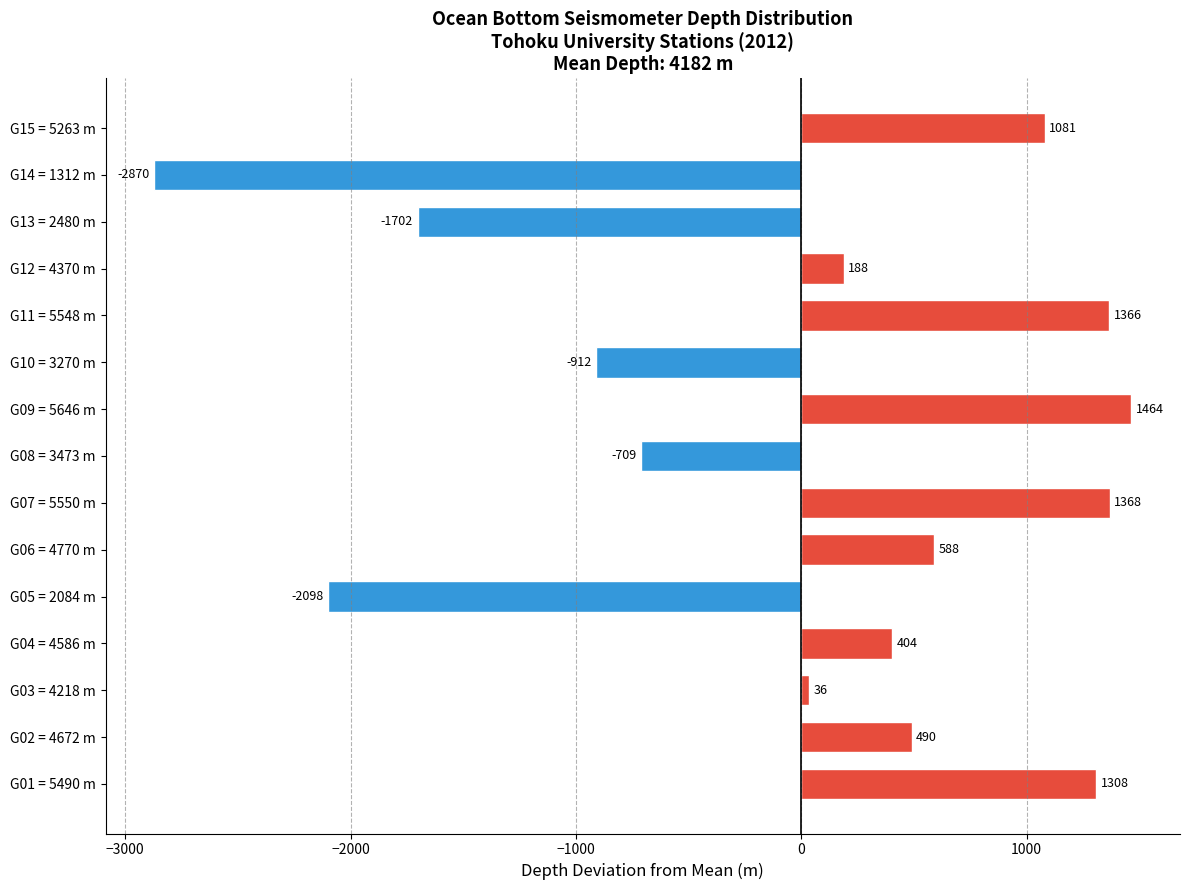

The chart shows a value of -2870.1 at G14 = 1312 m. True or false?

True